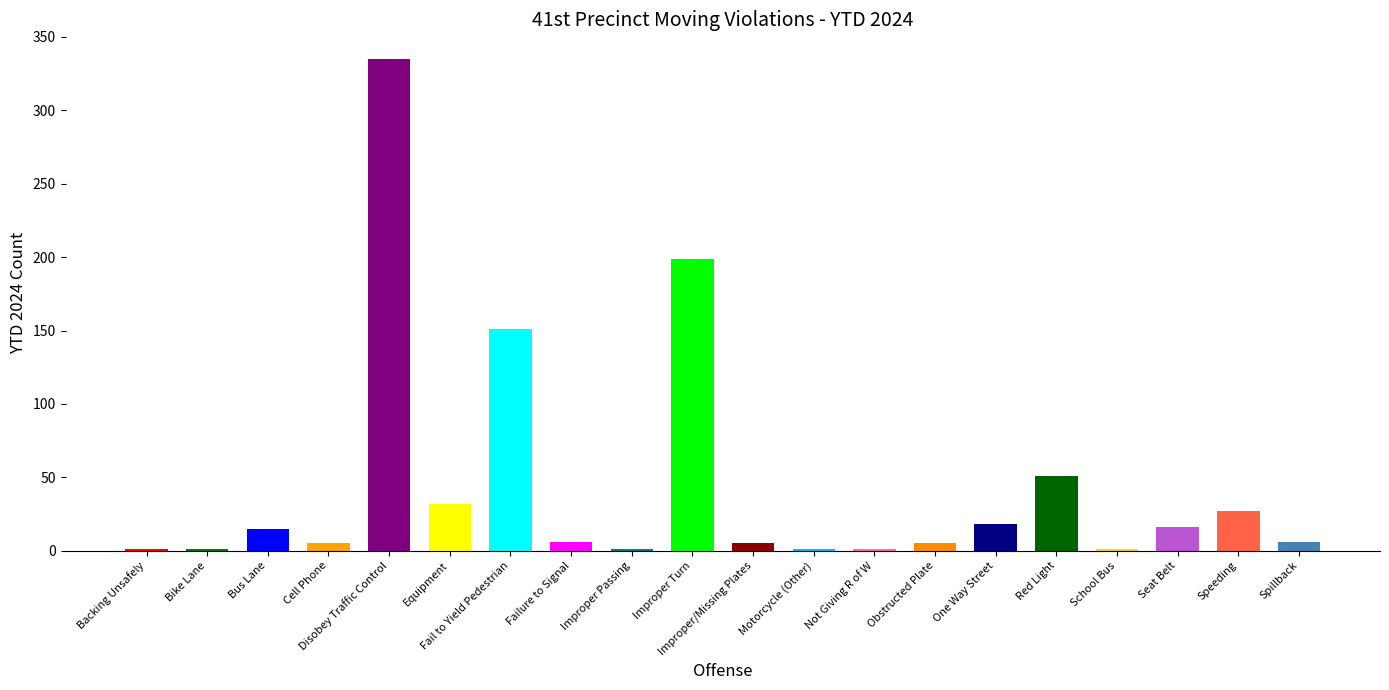

How many values are below 6?

9